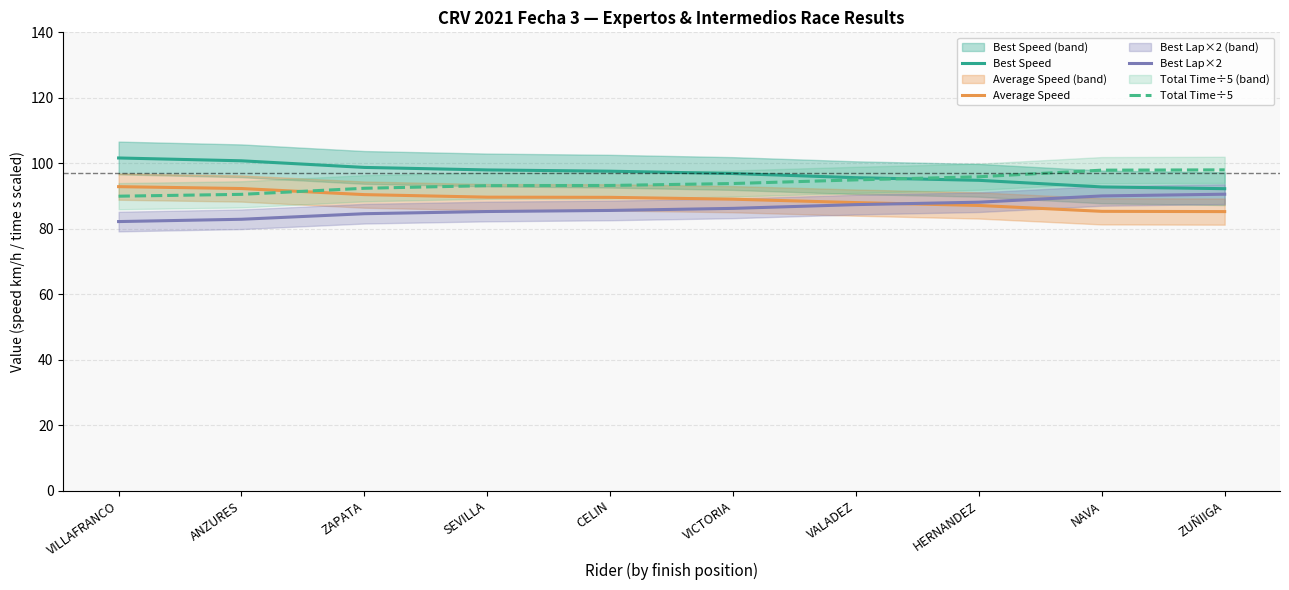

Rank the series by their average value, from highest to lowest.

Best Speed, Total Time÷5, Average Speed, Best Lap×2